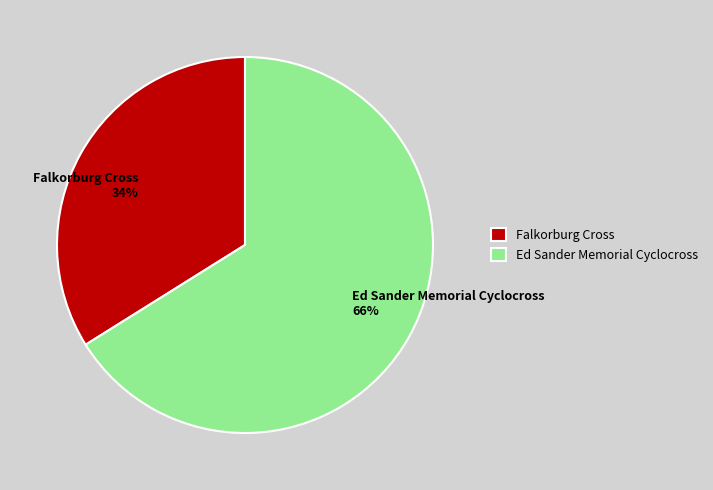

Is it true that Falkorburg Cross is 34% of the pie?

True